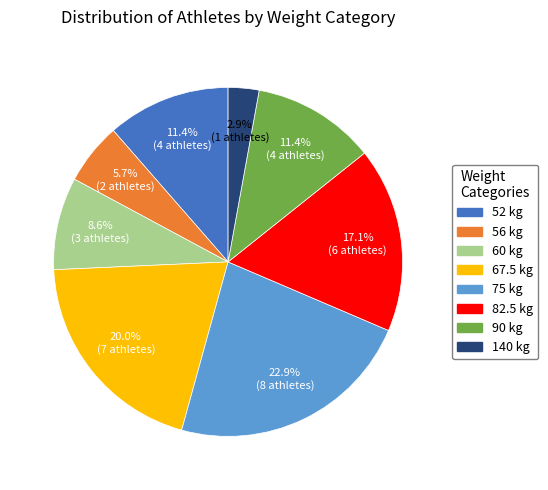

Is there any slice that represents more than half of the pie?

No